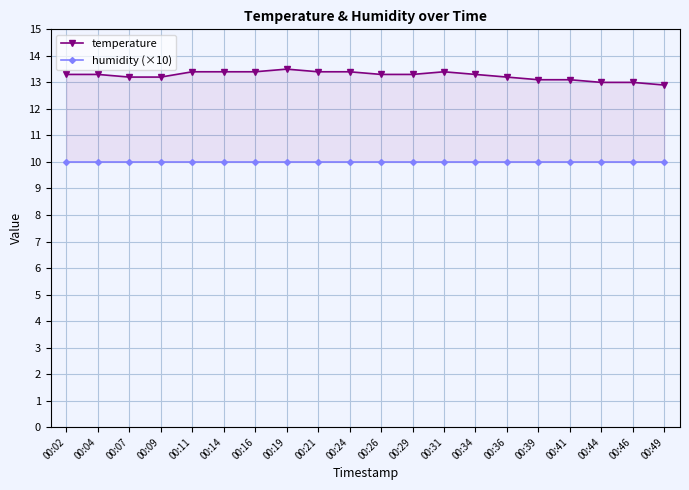

Is this an area chart (filled region under the line)?

No